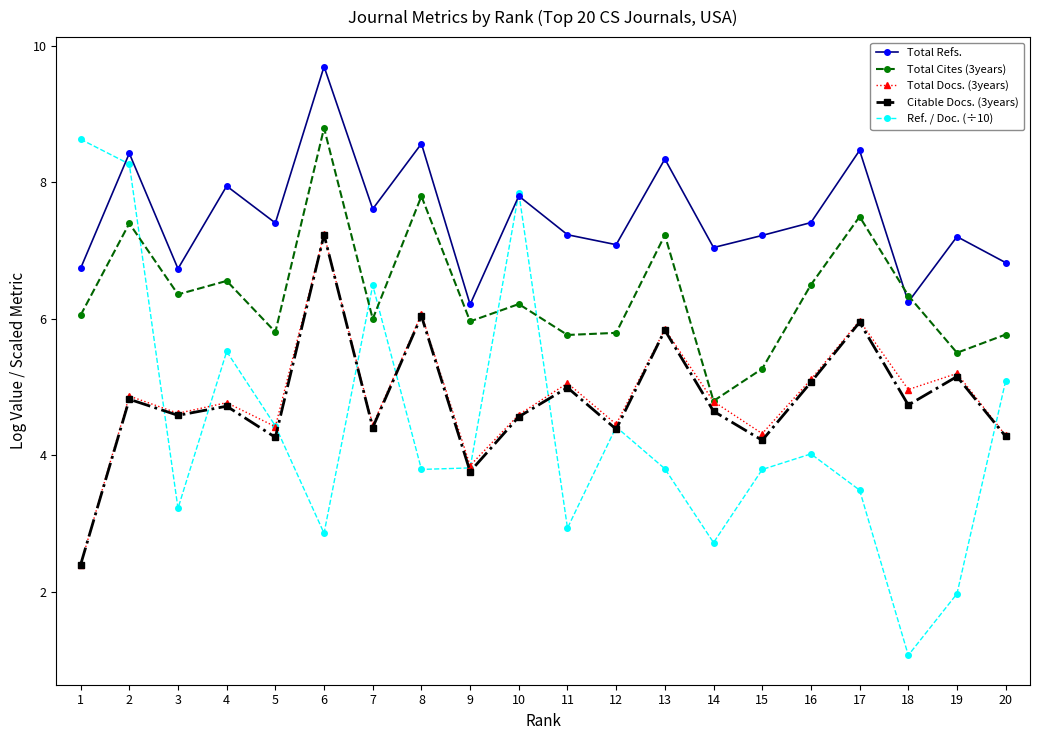

What is the value of the Total Cites (3years) point at the 13th from the left?

7.2